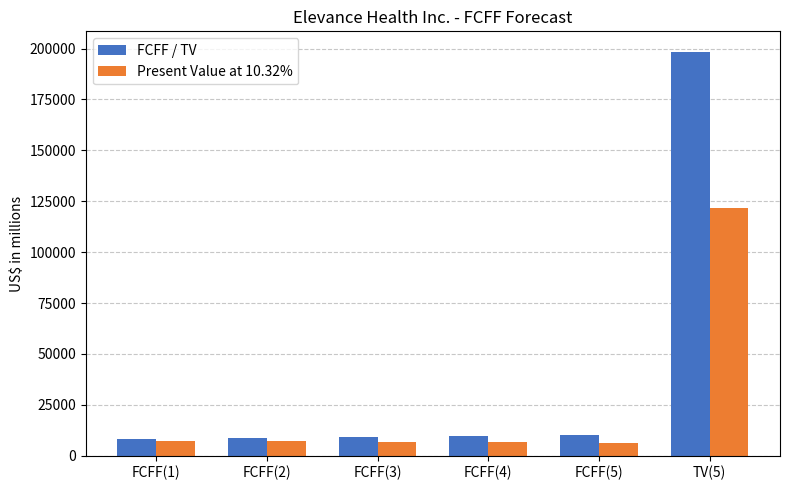

What is the spread (max minus min) of values at FCFF(3)?

2361